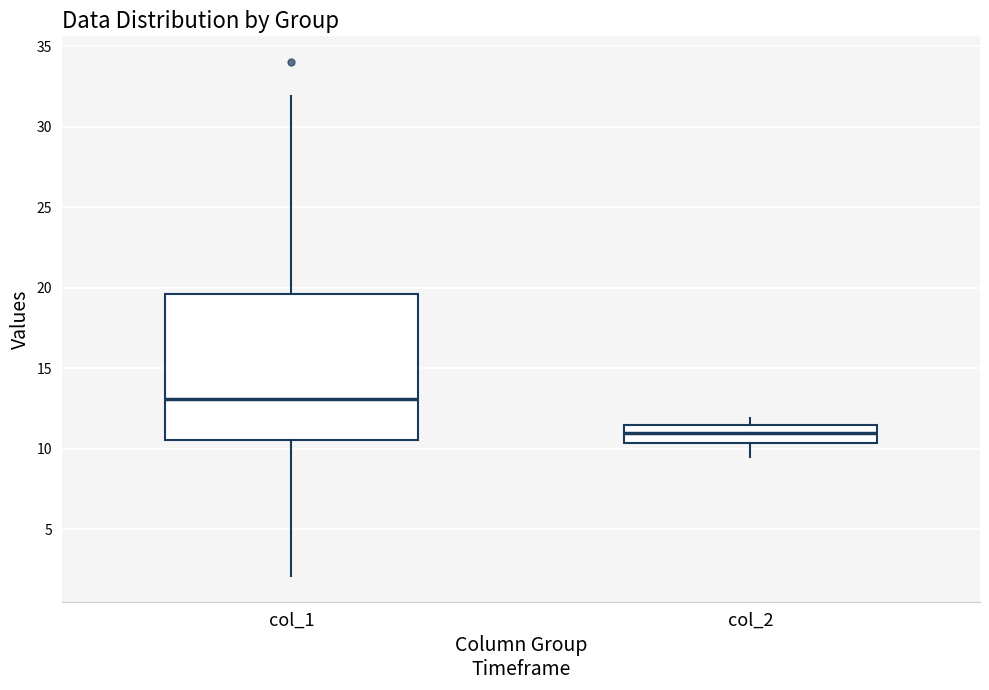

Reading left to right, transcribe this box plot: for each box, give where its median line is, the range the box spans, and where its two whiskers end, as read against the y-axis. The values are not printed on the chart, so give them approximately, as read against the axis.

col_1: median 13.0, box 10.5 to 19.5, whiskers 2.0 to 32.0
col_2: median 11.0, box 10.5 to 11.5, whiskers 9.5 to 12.0